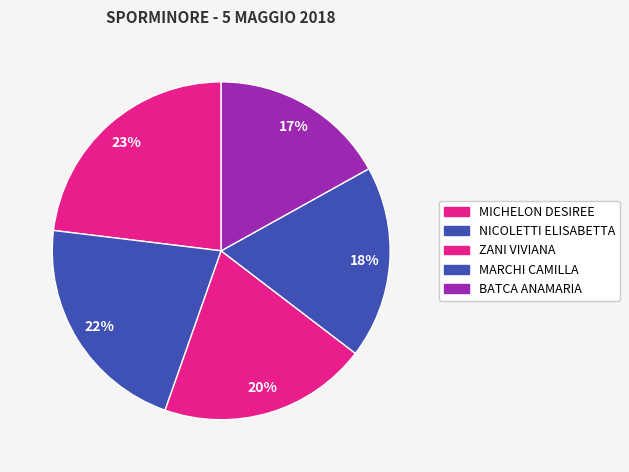

How many segments does this pie chart have?

5